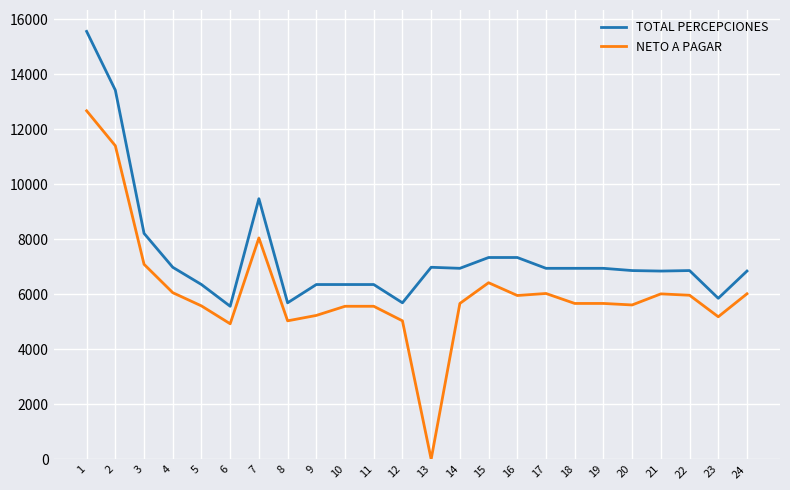

The value of TOTAL PERCEPCIONES at 24 is 6840.0. True or false?

True